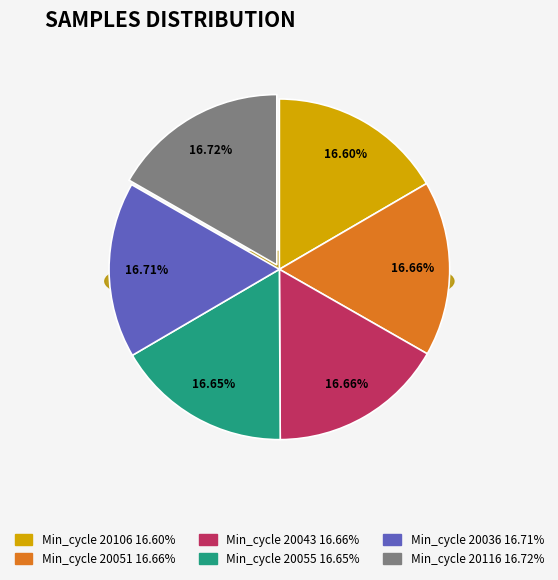

Approximately how many times larger is the value at 20043 compared to 20036?

1.0